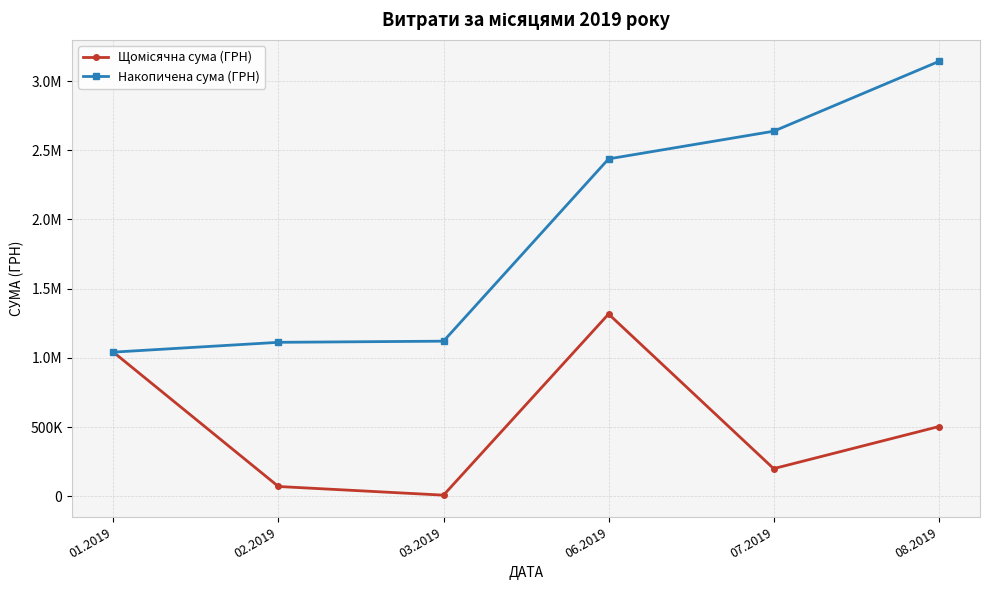

True or false: Накопичена сума (ГРН) and Щомісячна сума (ГРН) cross at least once.

False